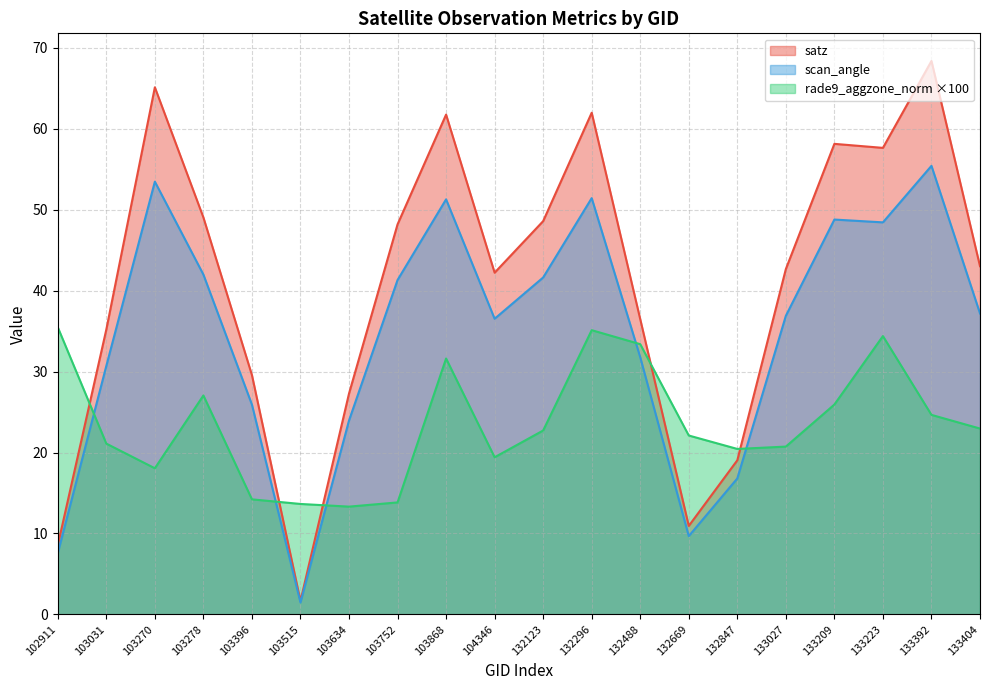

Rank the series at 103515 from highest to lowest value.

rade9_aggzone_norm, satz, scan_angle